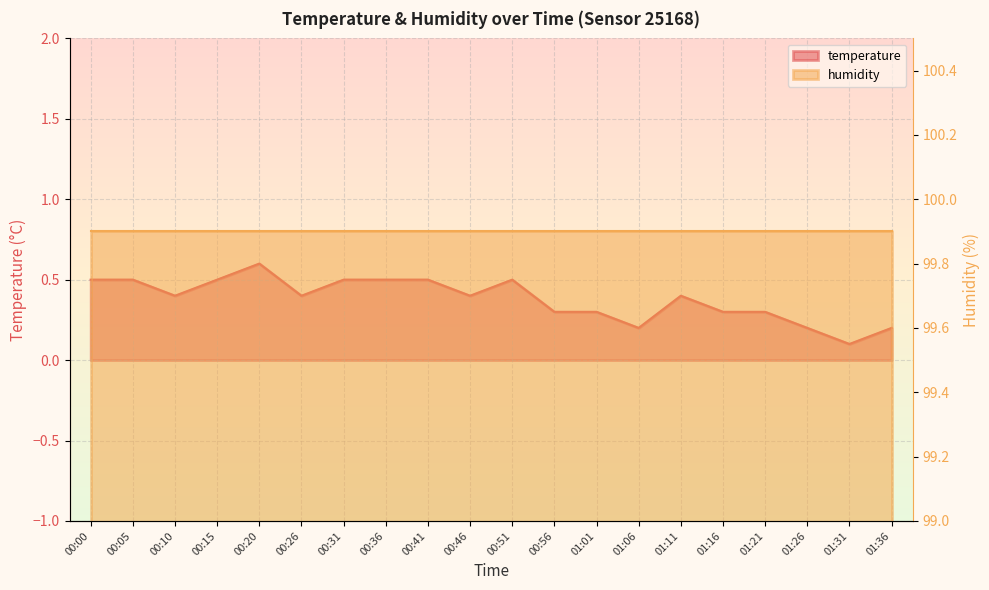

What position from the left is 00:15?

4